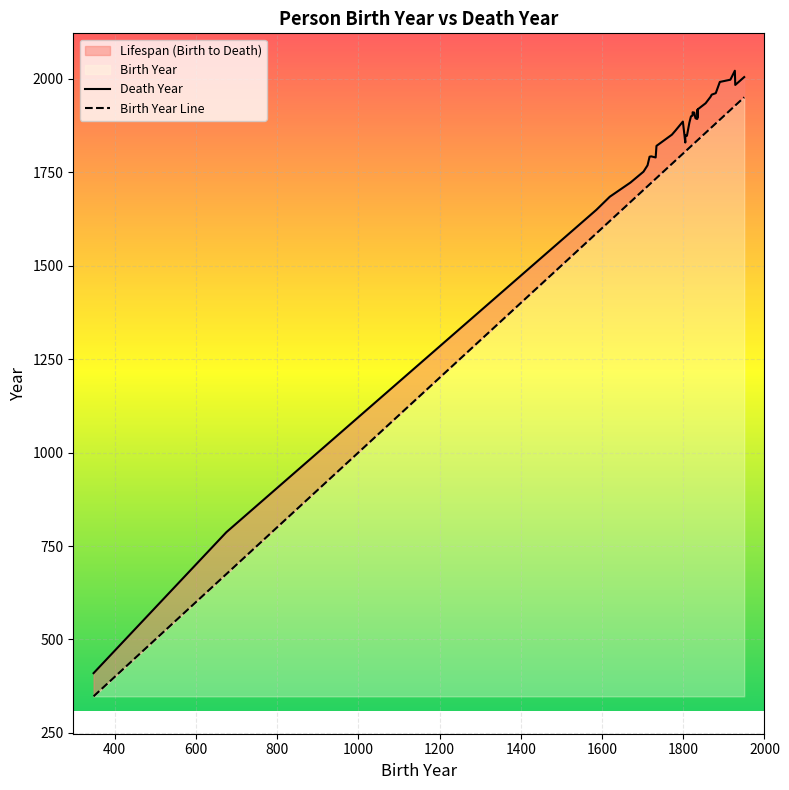

Between 1619 and 1927, which series saw the biggest shift?

Death Year